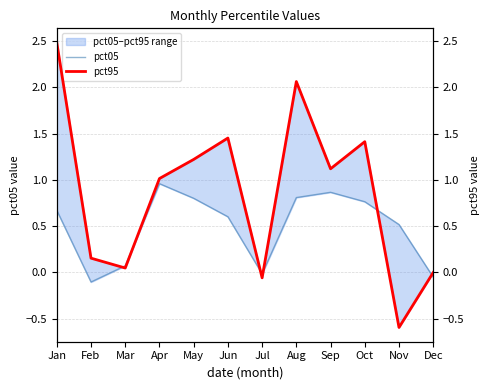

Rank the series at Aug from lowest to highest value.

pct05, pct95